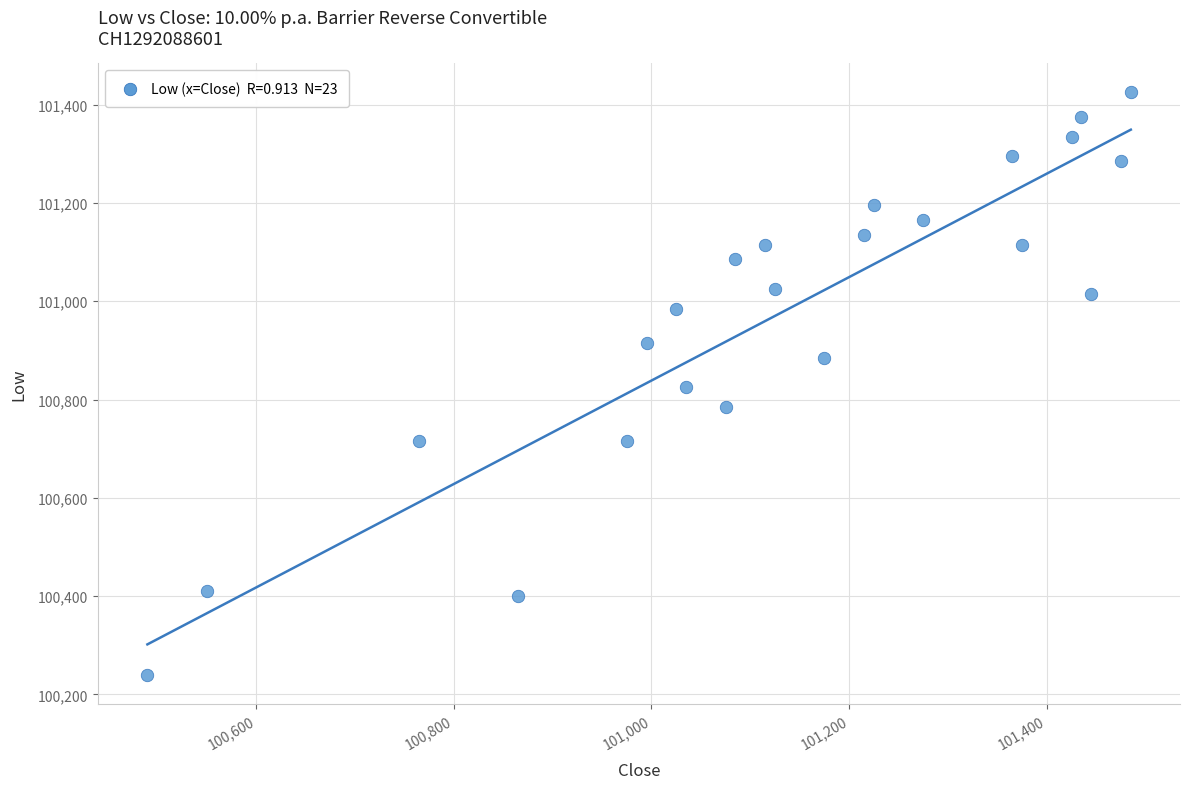

What is the range of X values (max minus min)?

995